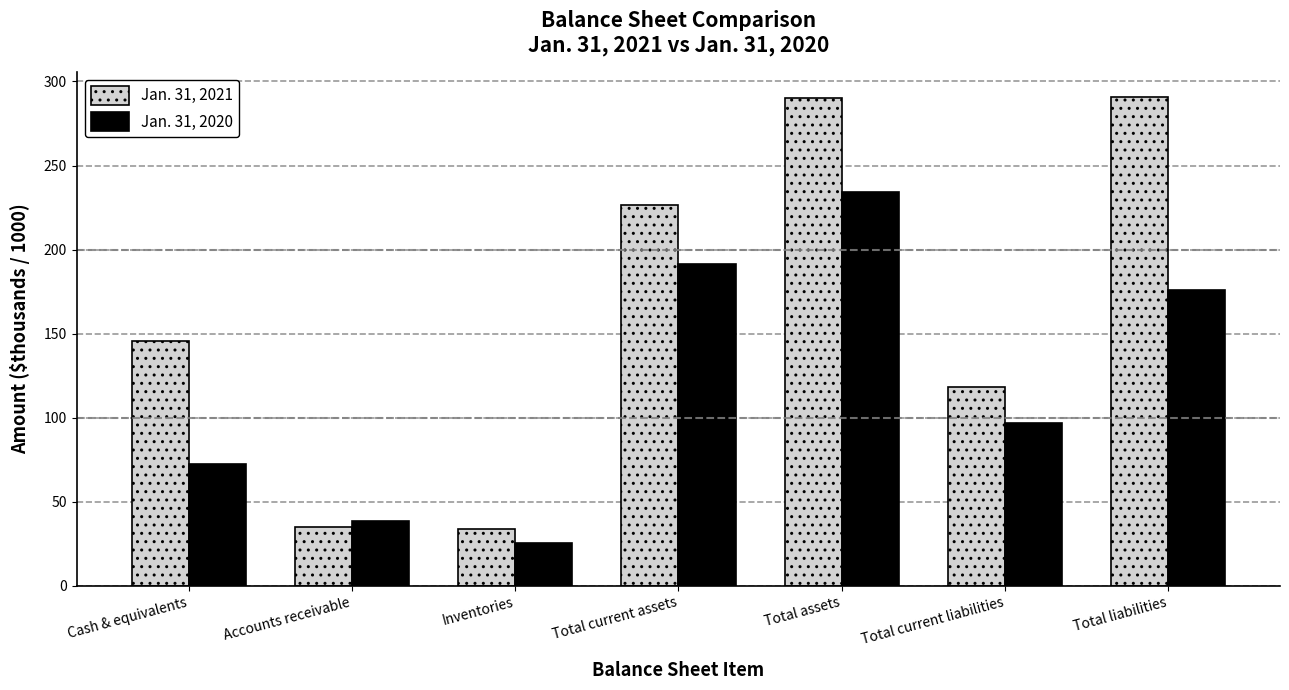

What is the value of the Jan. 31, 2021 bar at the 7th from the left?

290.9